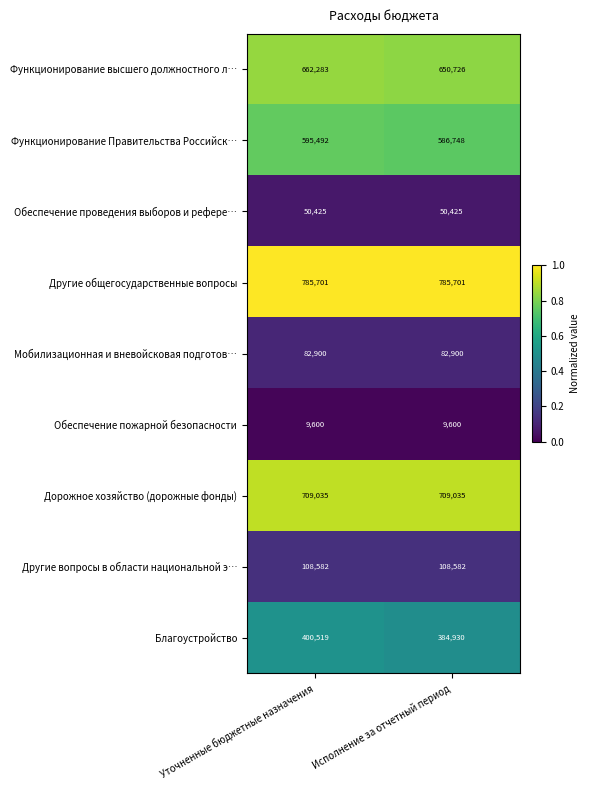

What is the spread (max minus min) of values at Исполнение за отчетный период?

776101